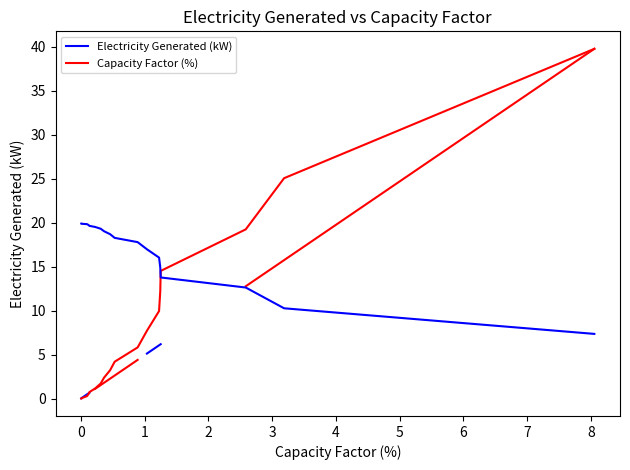

True or false: Capacity Factor (%) has more than 1 points higher than both neighbors.

True